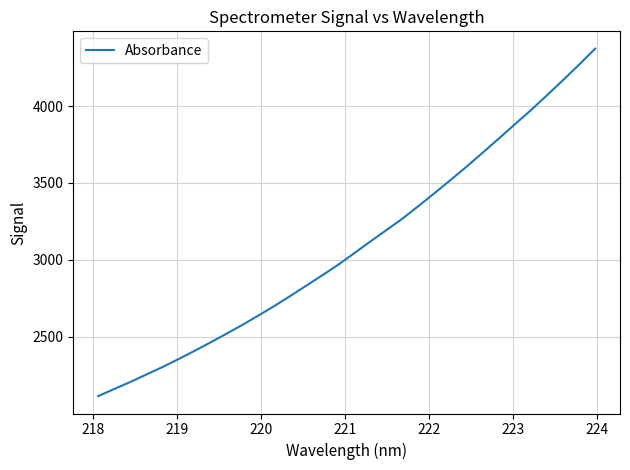

What is the minimum value shown in the chart?

2113.6